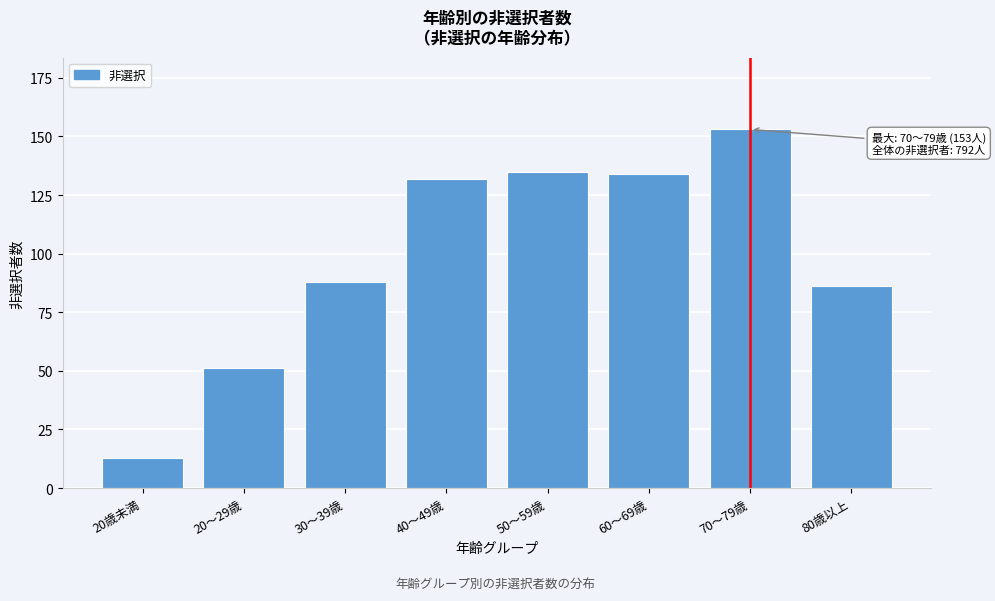

Reading left to right, list all the values displayed in this chart.

20歳未満=13	20～29歳=51	30～39歳=88	40～49歳=132	50～59歳=135	60～69歳=134	70～79歳=153	80歳以上=86